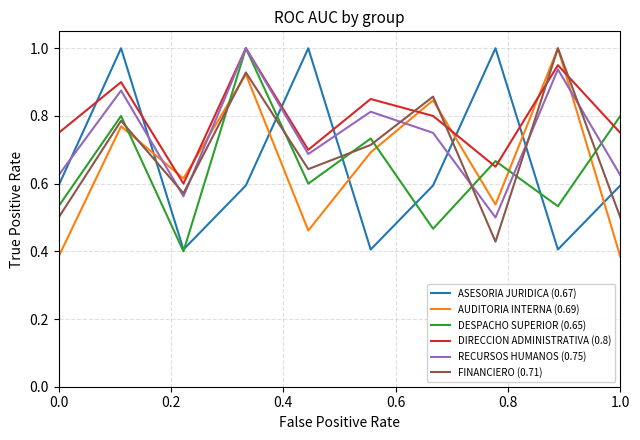

Which series ends up on top after the final intersection of DIRECCION ADMINISTRATIVA (0.8) and FINANCIERO (0.71)?

DIRECCION ADMINISTRATIVA (0.8)